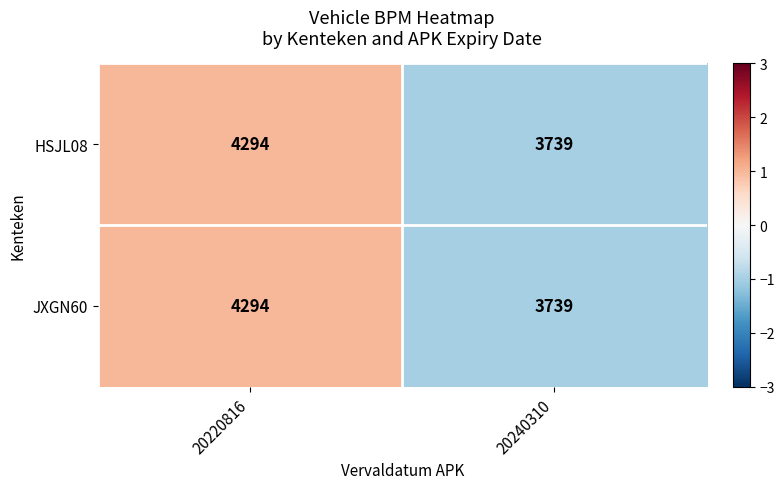

True or false: JXGN60 has a value of 2715 at 20220816.

False